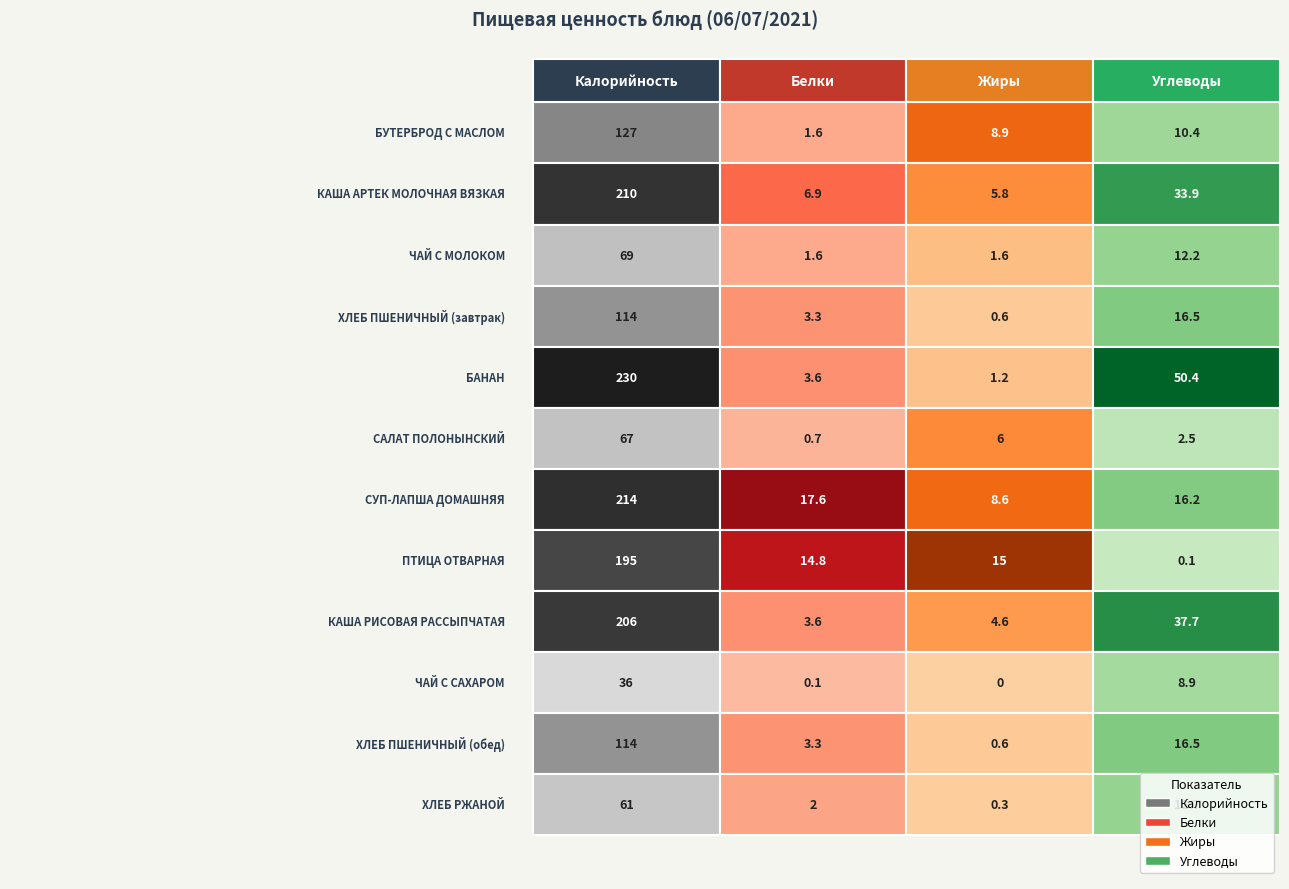

At how many categories does at least one series exceed 18?

2